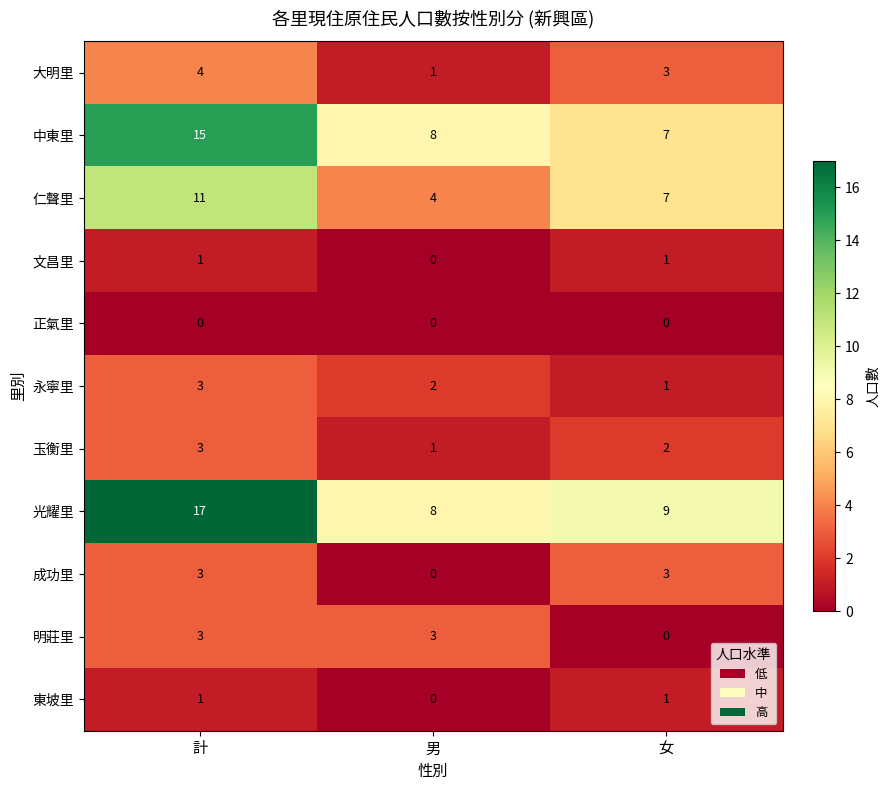

Which series has the widest spread of values?

光耀里